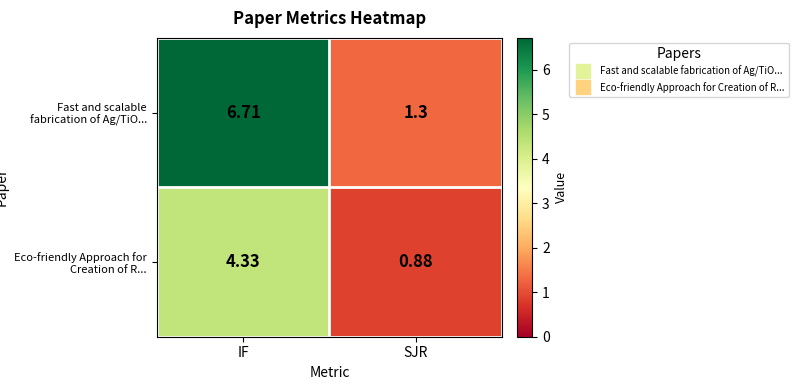

Count the number of data series in this chart.

2